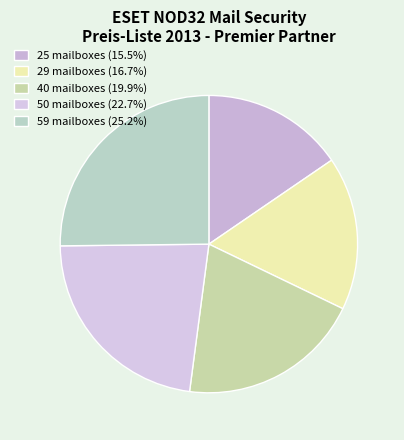

What is the smallest slice in the pie chart?

25